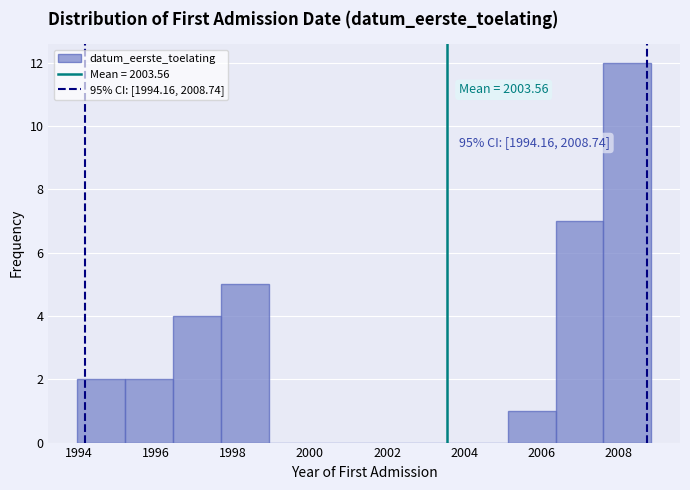

Over which range of the x-axis is the bar tallest?

2007.6 to 2008.8